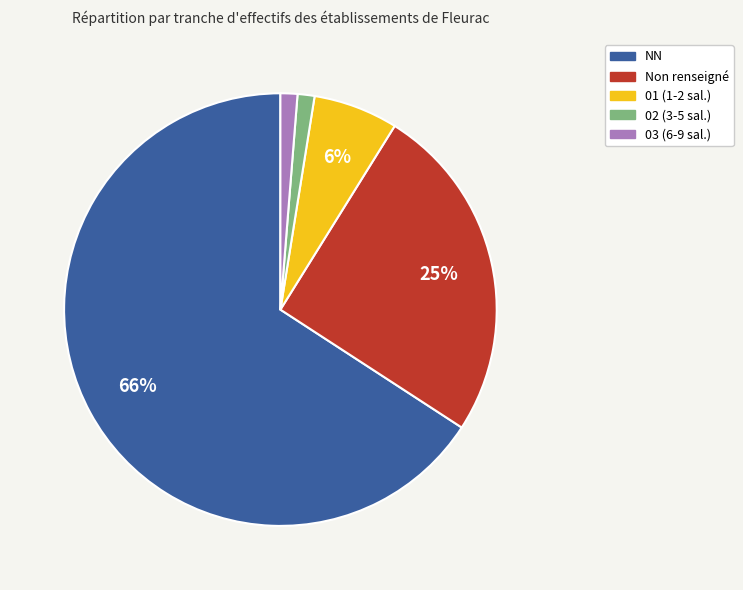

Is there any slice that represents more than half of the pie?

Yes